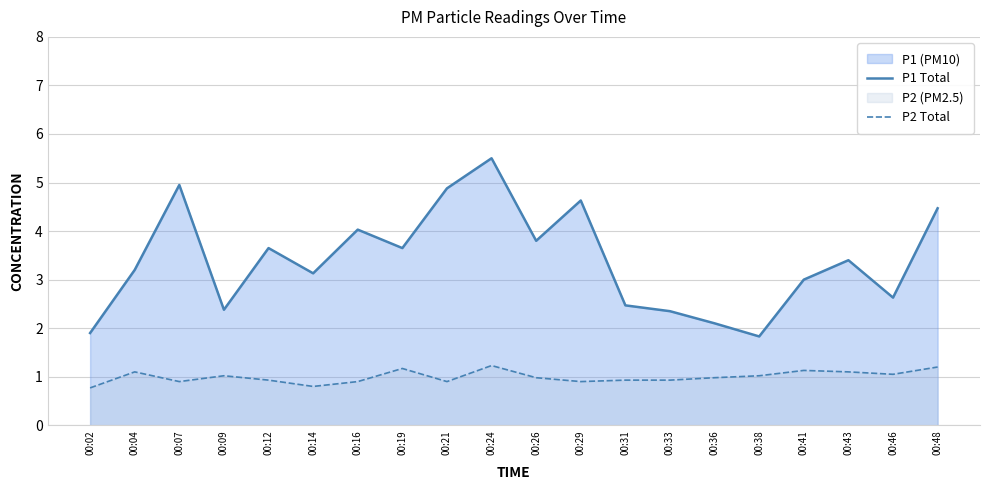

Is the value of P2 Total at 00:43 greater than the value of P1 Total at 00:29?

No